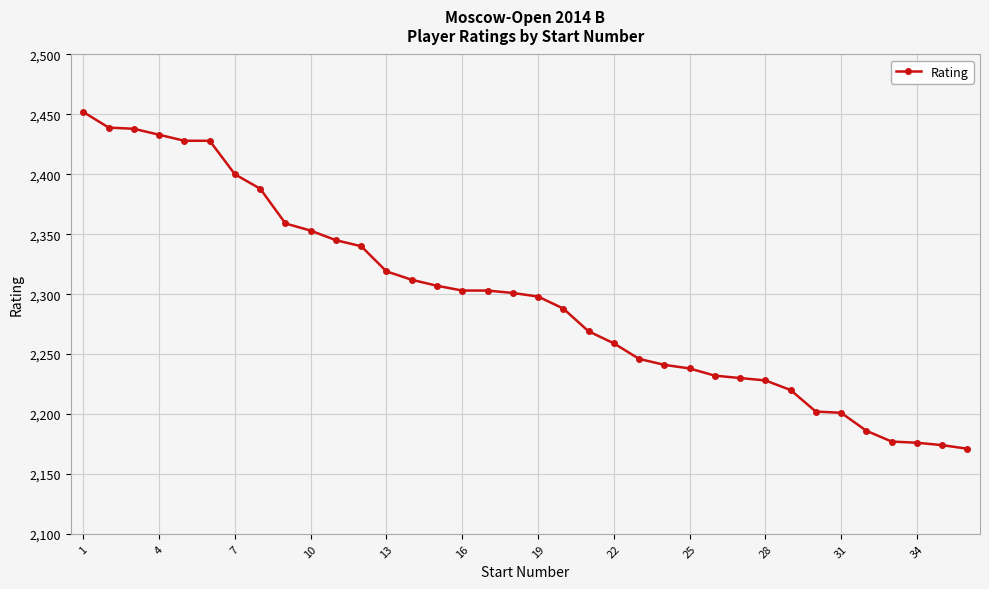

What is the difference between the second highest and second lowest values?

265